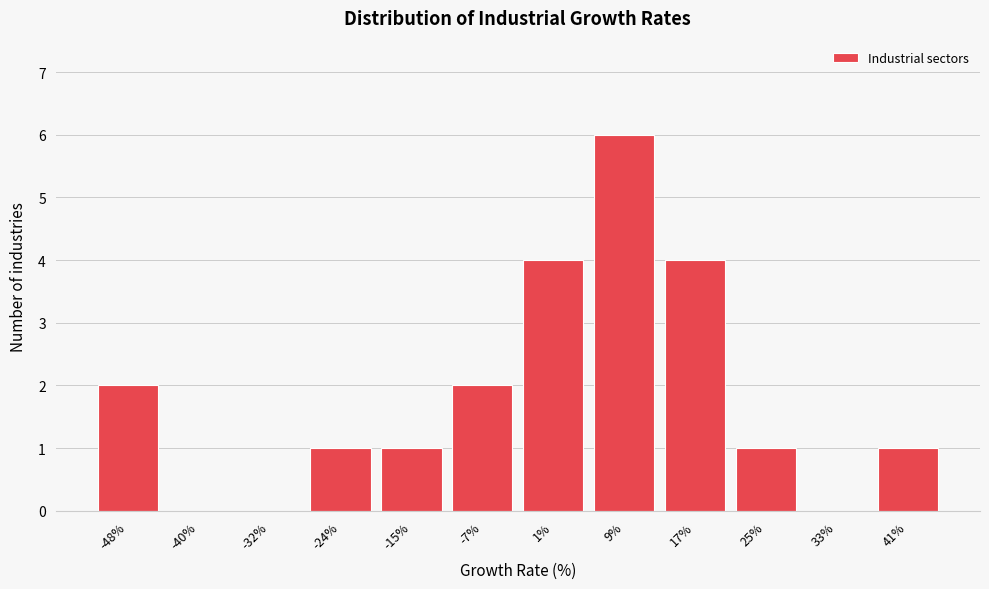

Reading left to right, extract all data points from this chart.

-48%=2	-40%=0	-32%=0	-24%=1	-15%=1	-7%=2	1%=4	9%=6	17%=4	25%=1	33%=0	41%=1